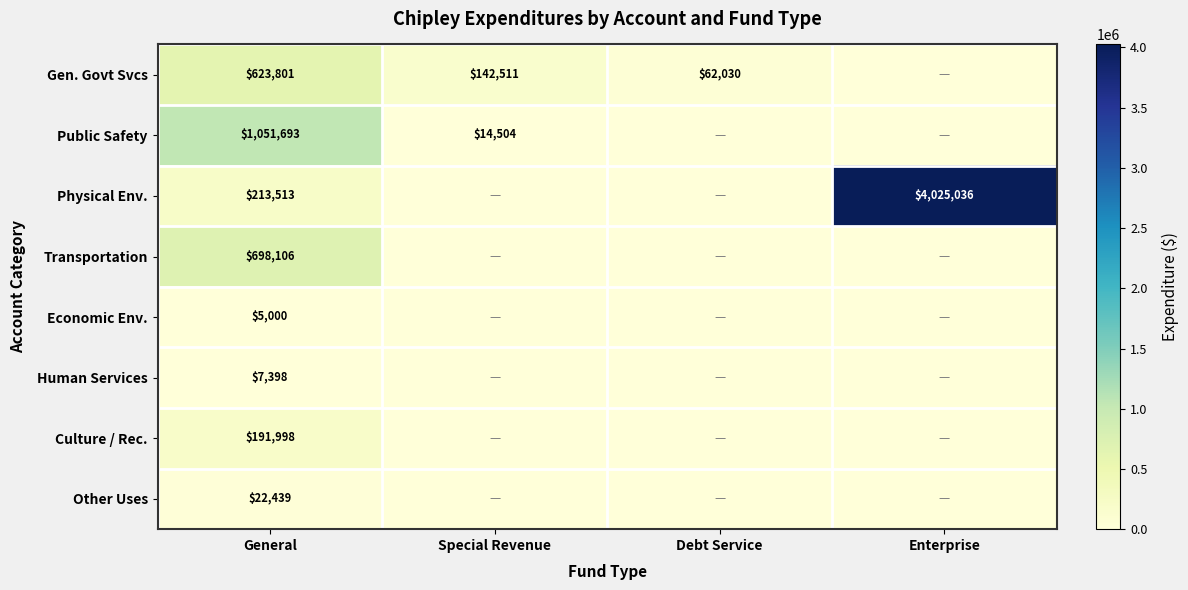

What is the maximum value shown in the chart?

4025036